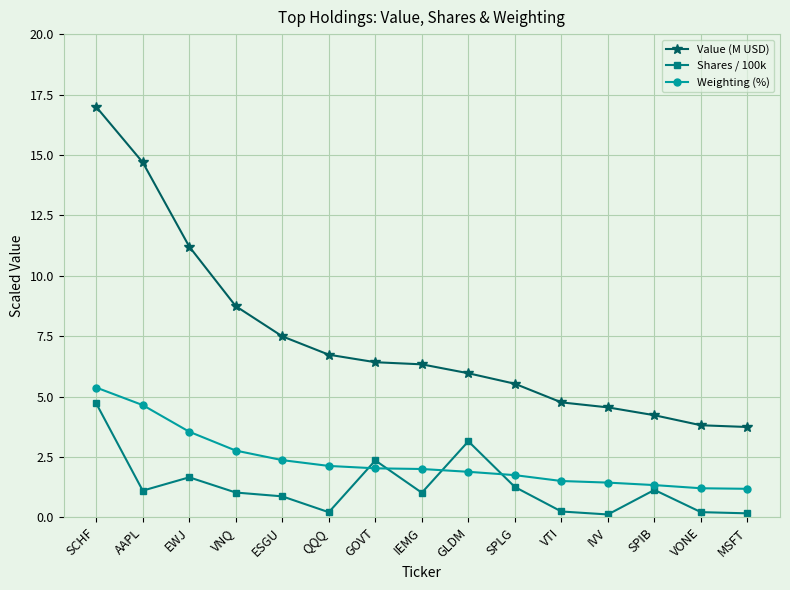

Rank the series by their maximum value, from lowest to highest.

Shares / 100k, Weighting (%), Value (M USD)